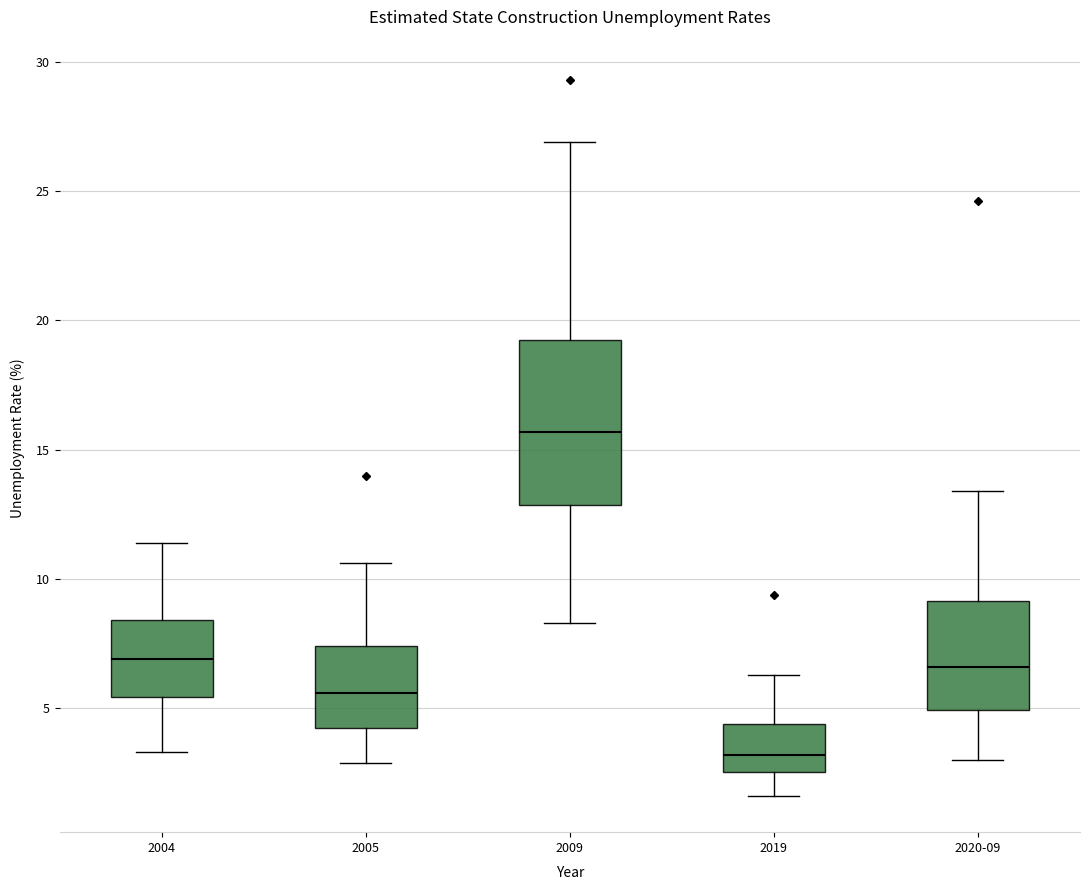

Which box's median line is the highest?

2009